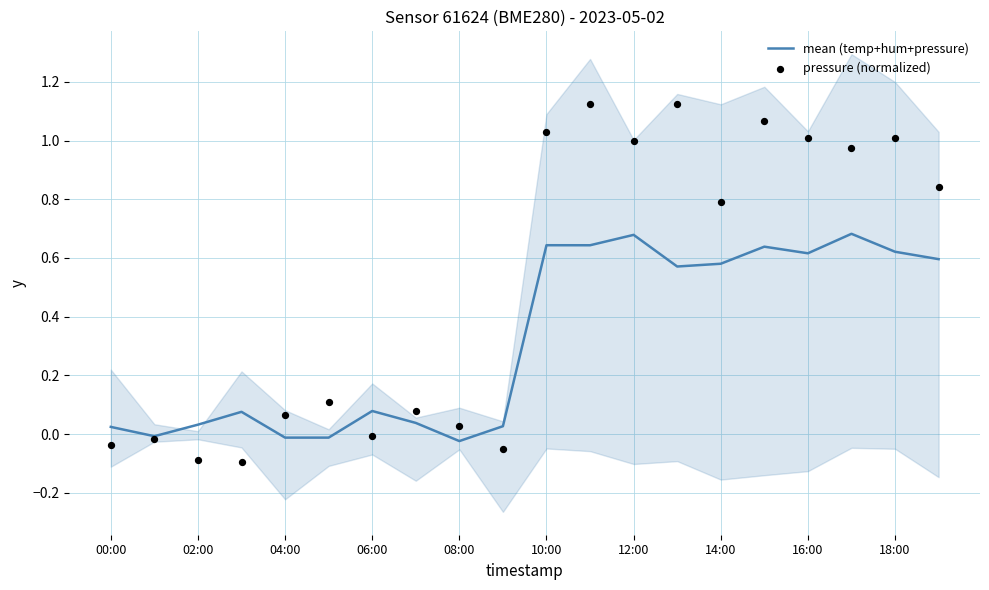

Which series has the widest spread of Y values?

pressure (normalized)